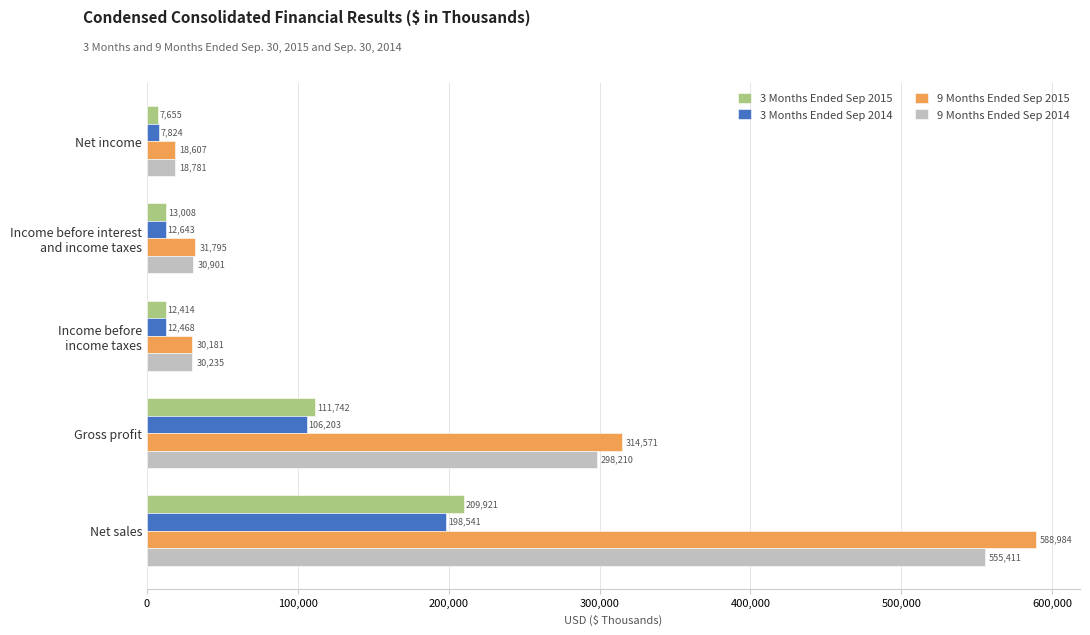

Which series has the largest total across all categories?

9 Months Ended Sep 2015